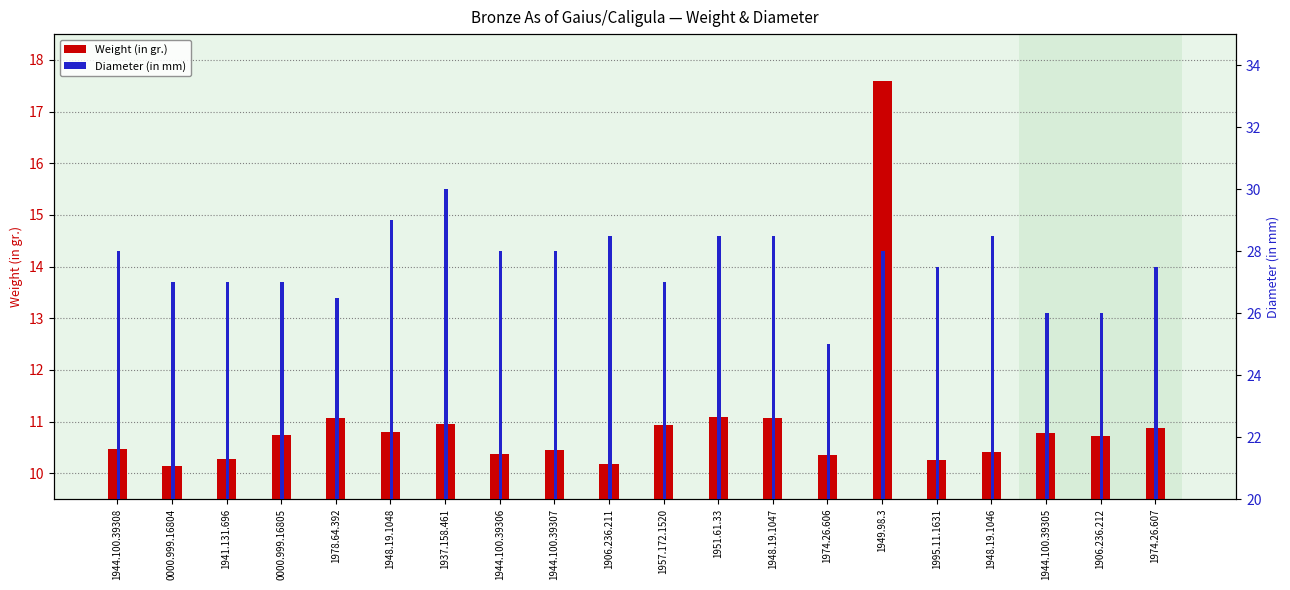

Which category has the highest value in the Weight (in gr.) series?

1949.98.3